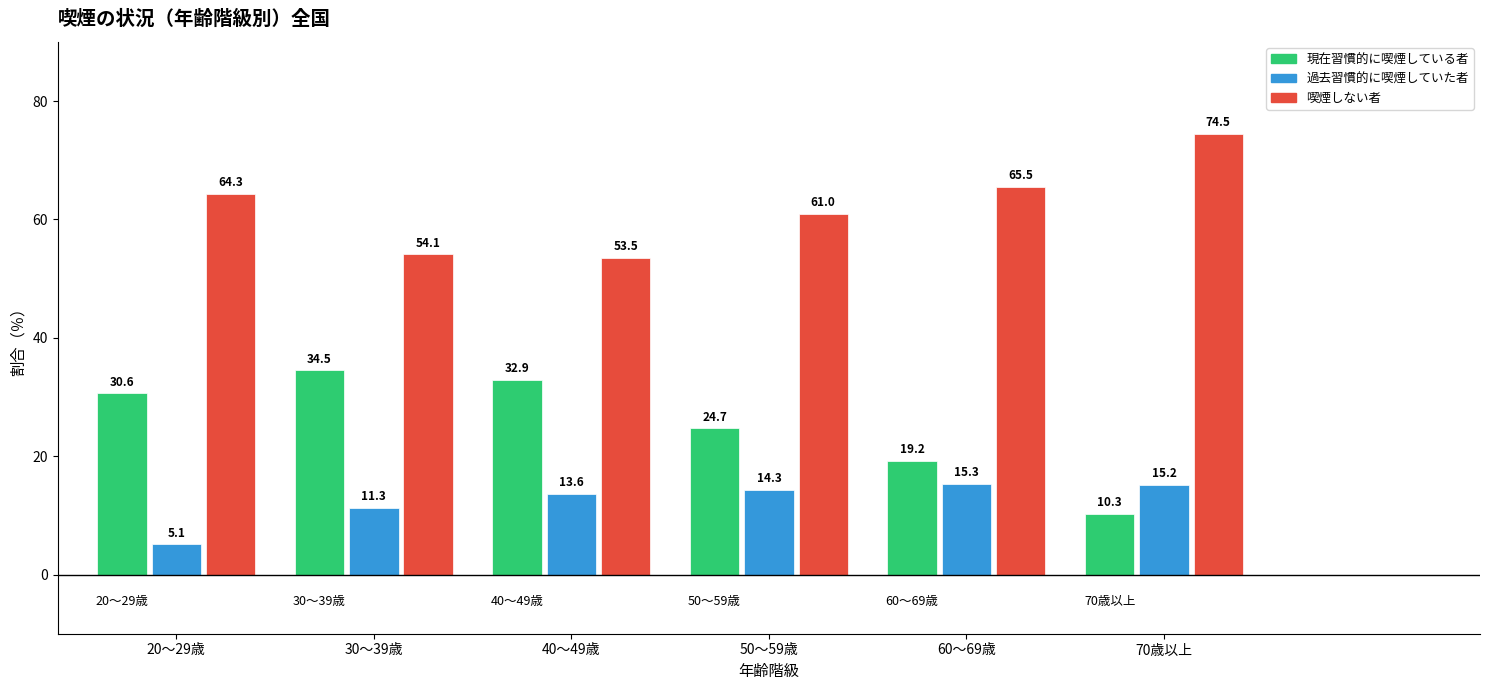

Reading left to right, what are all the values shown in this chart?

現在習慣的に喫煙している者: 30.6	34.5	32.9	24.7	19.2	10.3
過去習慣的に喫煙していた者: 5.1	11.3	13.6	14.3	15.3	15.2
喫煙しない者: 64.3	54.1	53.5	61.0	65.5	74.5